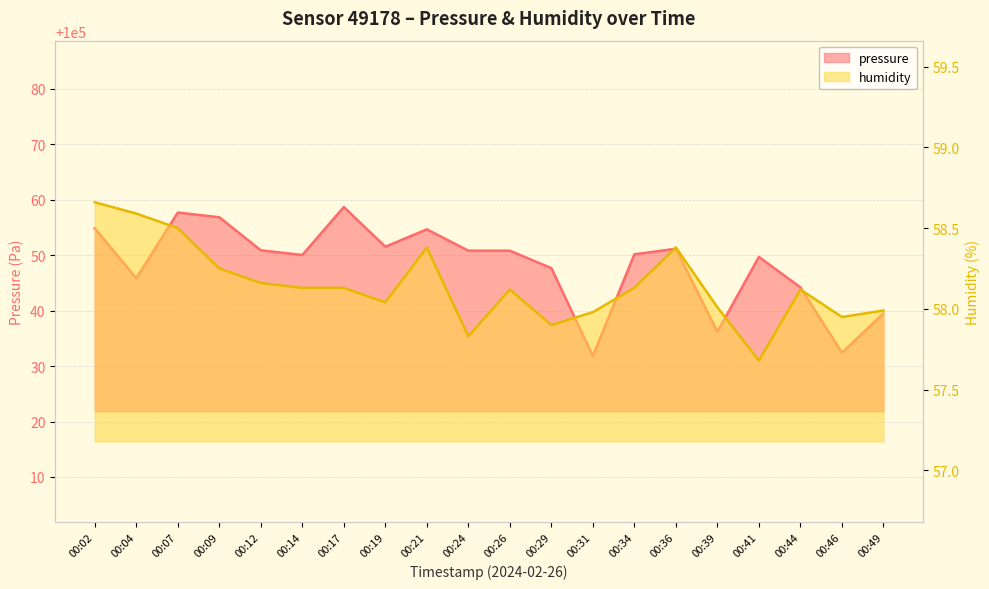

Read the pressure value at 00:41.

100049.7